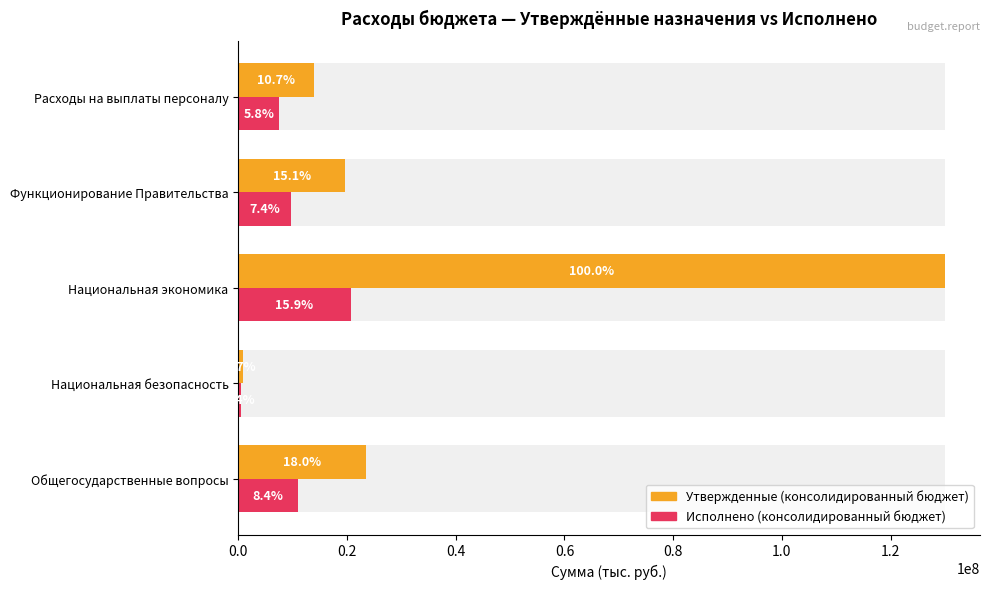

What is the spread (max minus min) of values at Расходы на выплаты персоналу?

6445722.2